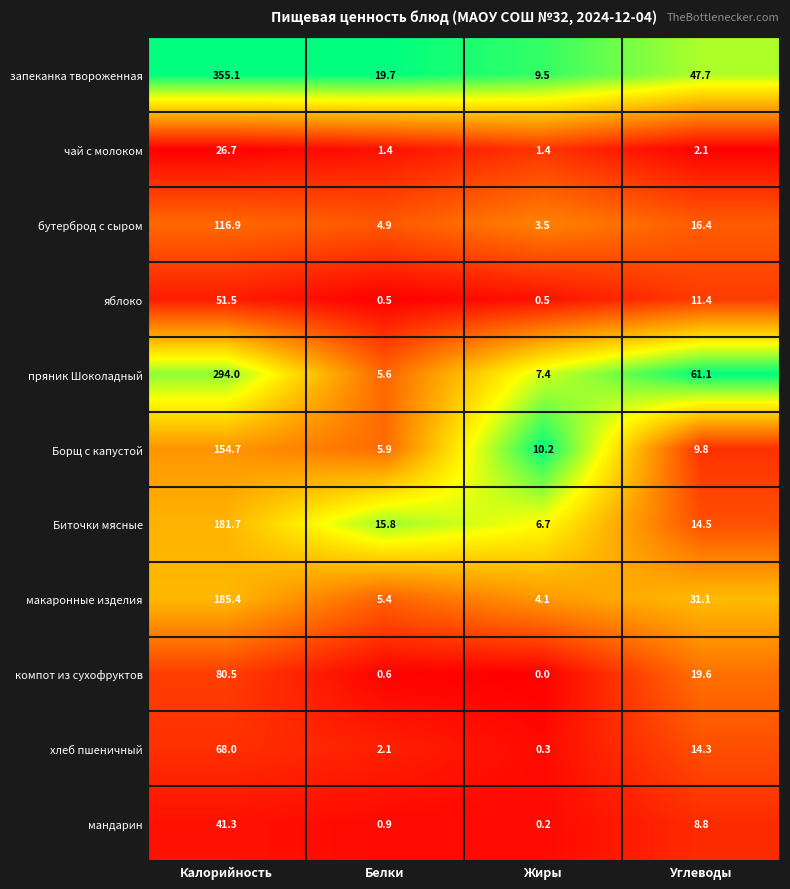

What is the approximate value of Борщ с капустой at Жиры?

10.2